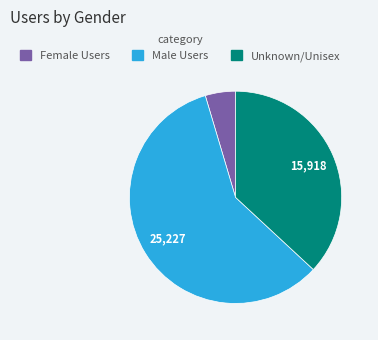

Which has a higher value, Unknown/Unisex or Male Users?

Male Users